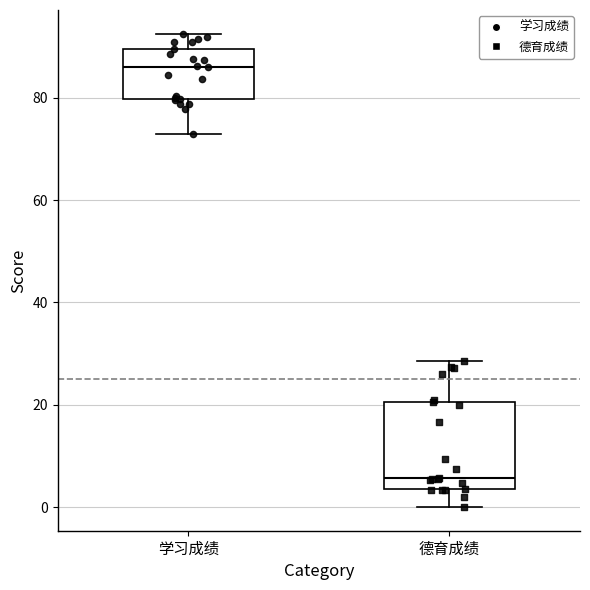

Reading left to right, read every box against the y-axis: the position of its median line, the range the box covers, and the ends of its whiskers. The values are not printed on the chart, so give them approximately, as read against the axis.

学习成绩: median 86, box 80 to 90, whiskers 72 to 92
德育成绩: median 6, box 4 to 20, whiskers 0 to 28